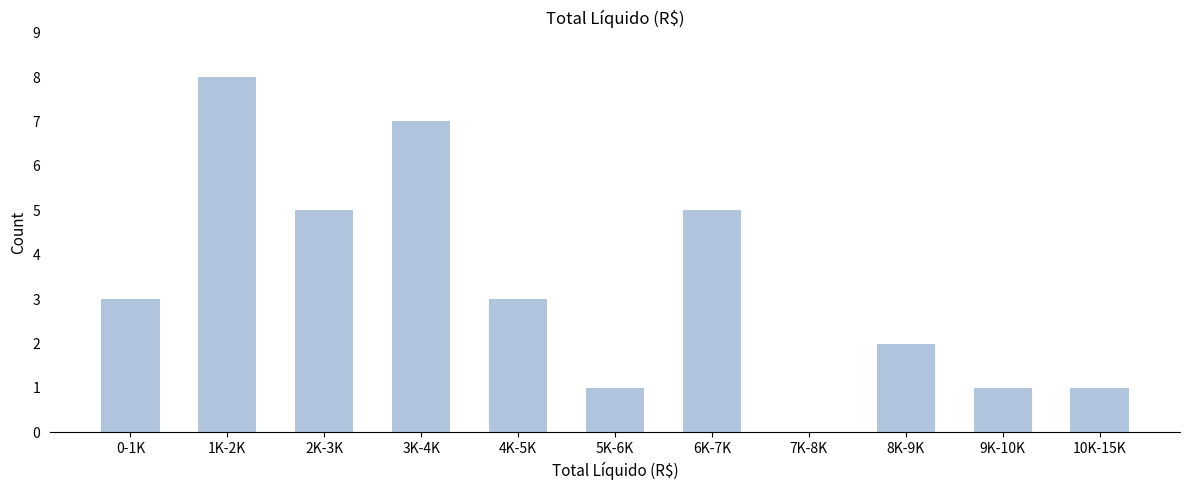

Reading left to right, transcribe all the data shown in this chart.

0-1K=3	1K-2K=8	2K-3K=5	3K-4K=7	4K-5K=3	5K-6K=1	6K-7K=5	7K-8K=0	8K-9K=2	9K-10K=1	10K-15K=1